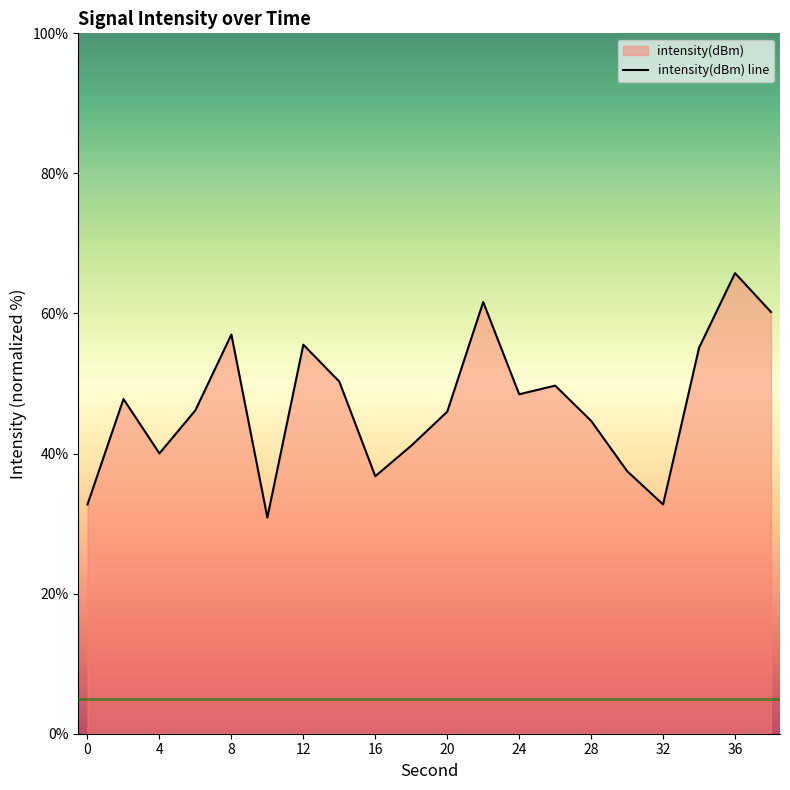

Where is the first local minimum?

4